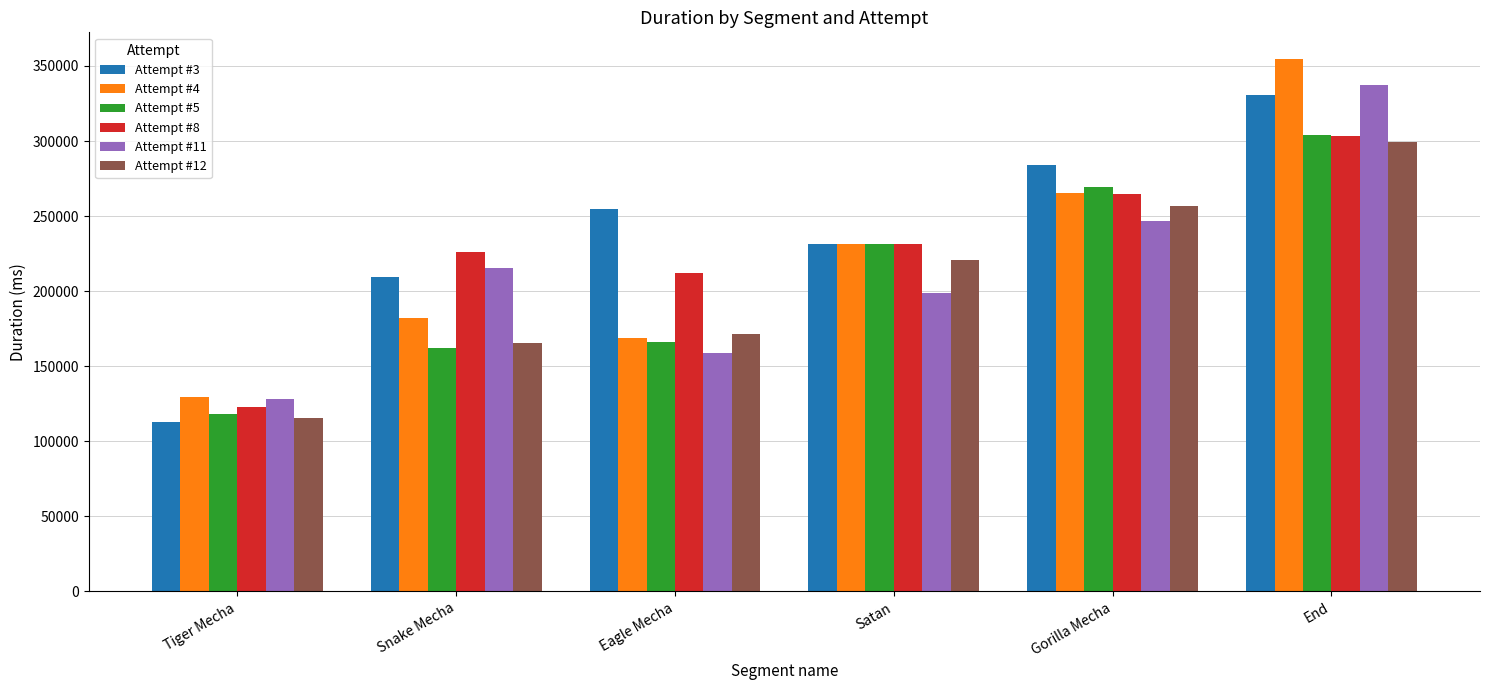

What are all the series names shown in the legend?

Attempt #3, Attempt #4, Attempt #5, Attempt #8, Attempt #11, Attempt #12